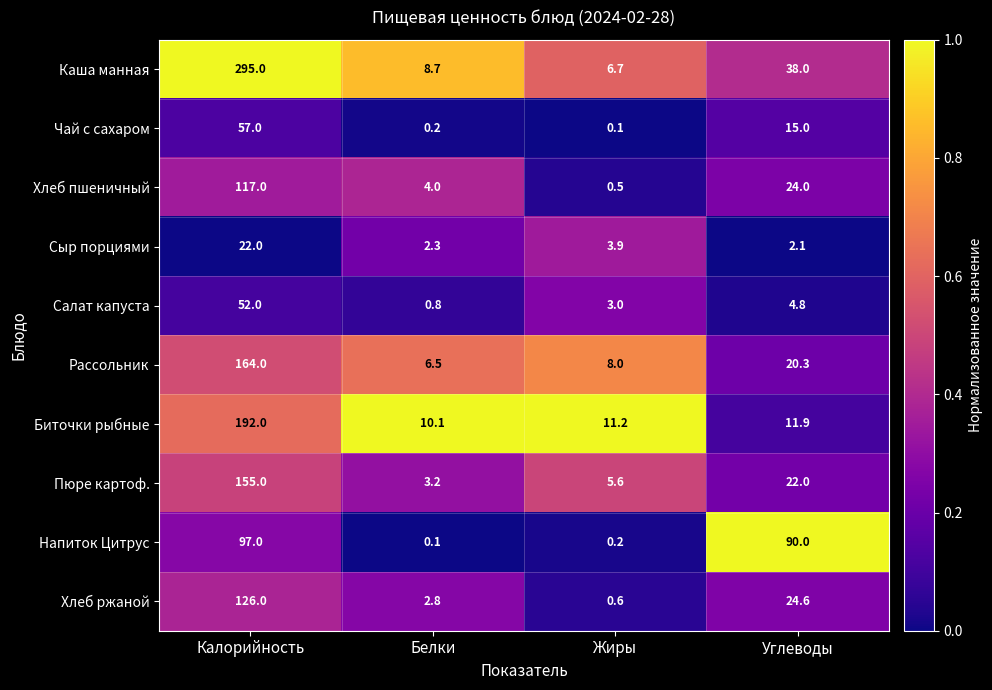

Between Белки and Углеводы, which series saw the biggest shift?

Напиток Цитрус